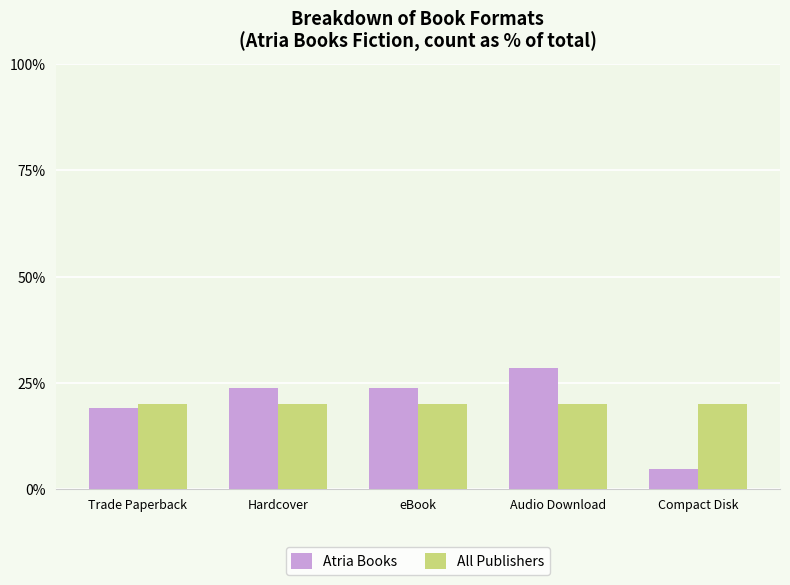

What is the minimum value for All Publishers?

20.0